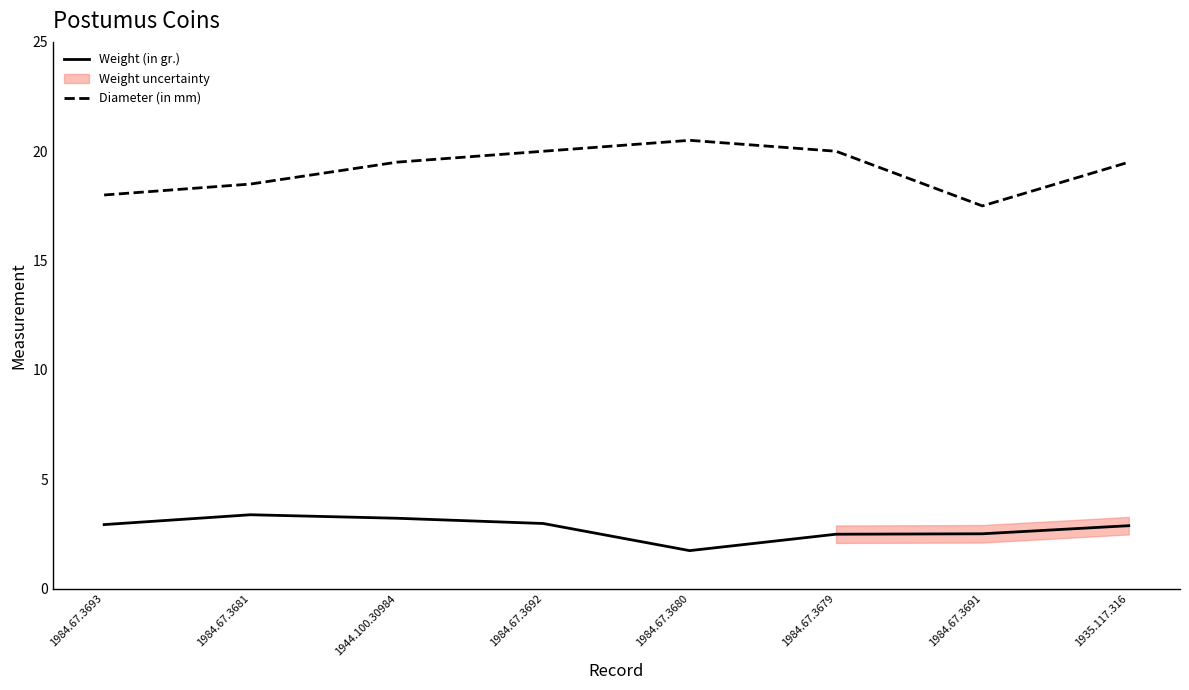

True or false: Weight (in gr.) and Diameter (in mm) cross at least once.

False